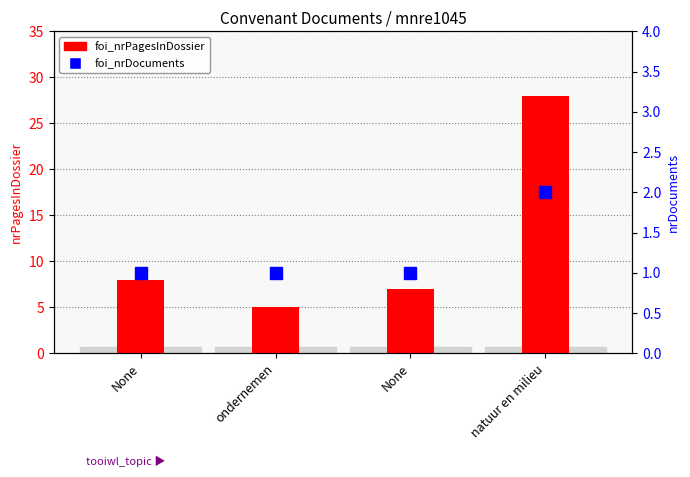

How many groups of bars are there?

4